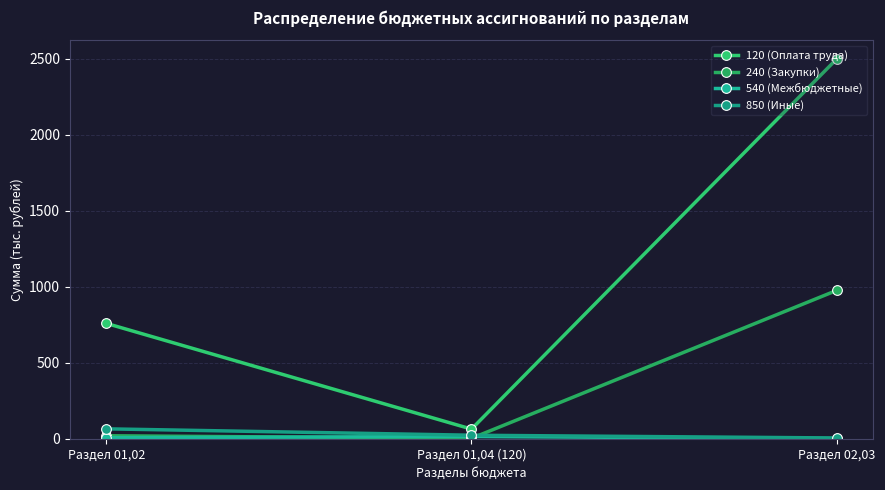

Which series has the largest range (max minus min)?

120 (Оплата труда)